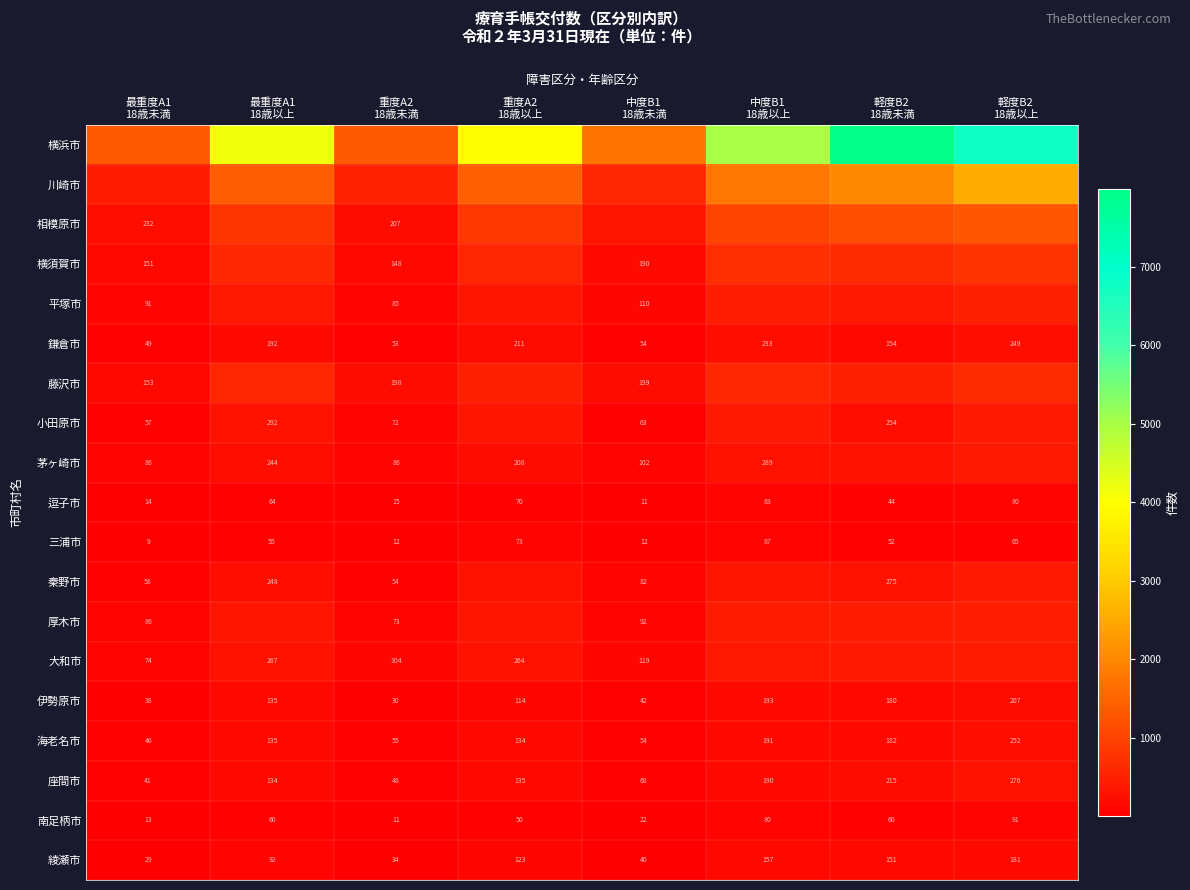

What is the sum of all 座間市 values?

1107